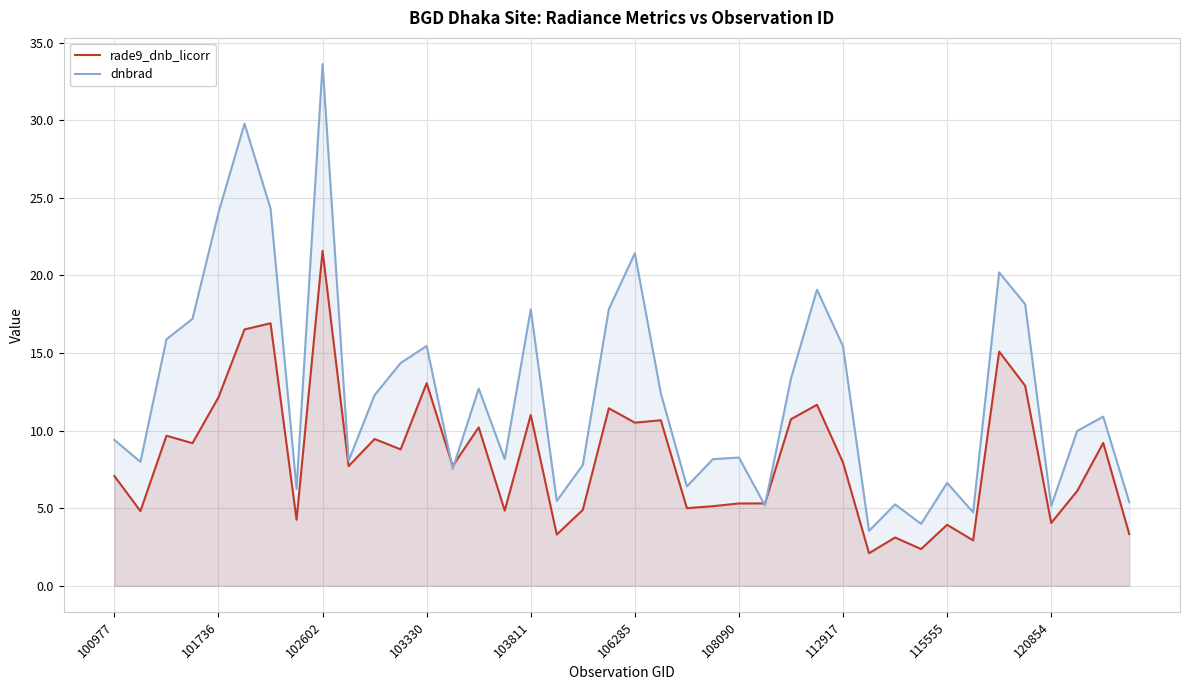

List the series in order of their peak value, highest first.

dnbrad, rade9_dnb_licorr